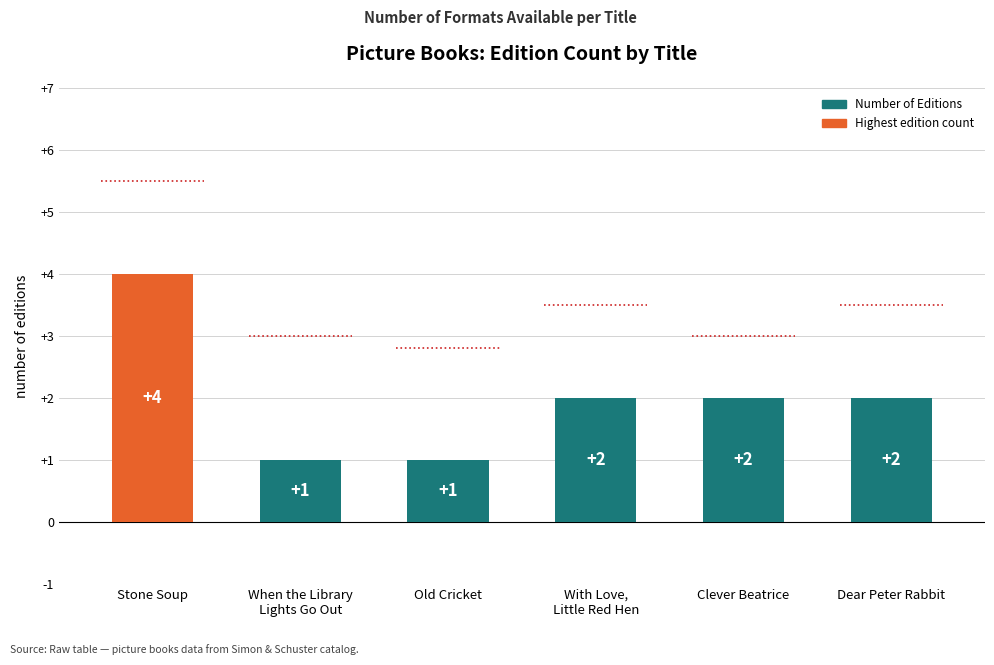

What is the label of the 2nd bar from the left?

When the Library
Lights Go Out